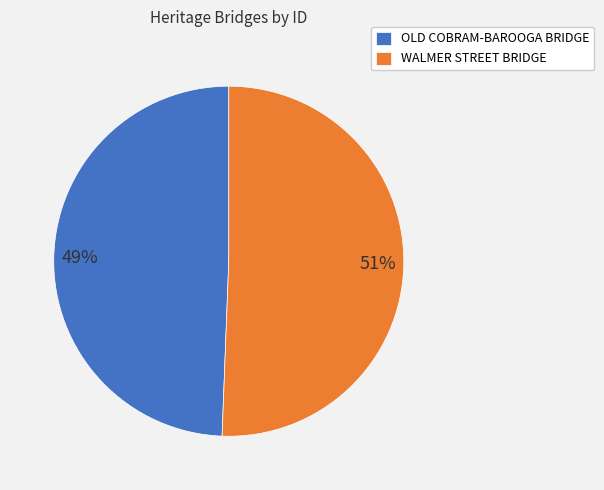

Between WALMER STREET BRIDGE and OLD COBRAM-BAROOGA BRIDGE, which is larger?

WALMER STREET BRIDGE